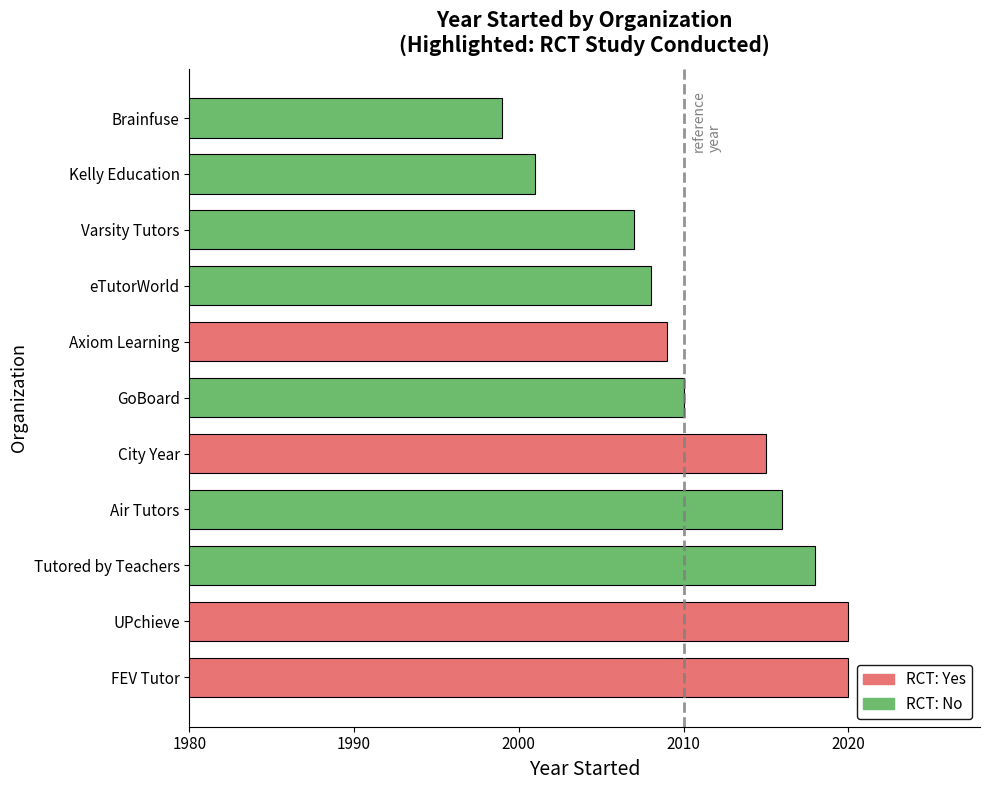

Which has a higher value, Tutored by Teachers or City Year?

Tutored by Teachers